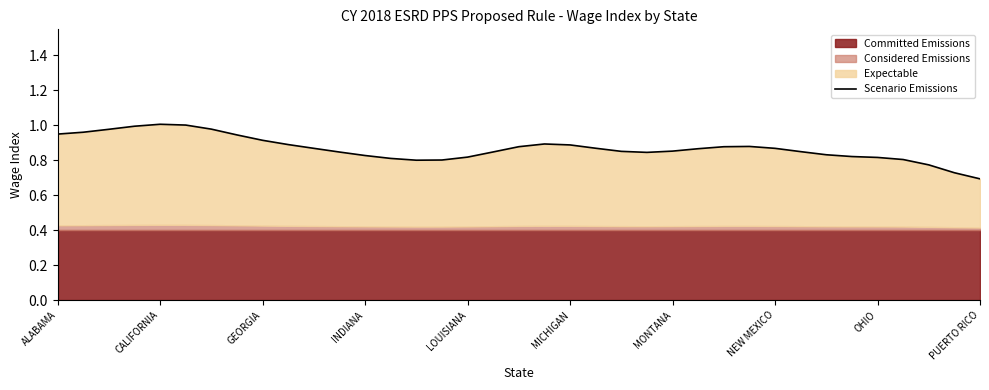

Which has a higher value, INDIANA or MICHIGAN?

MICHIGAN